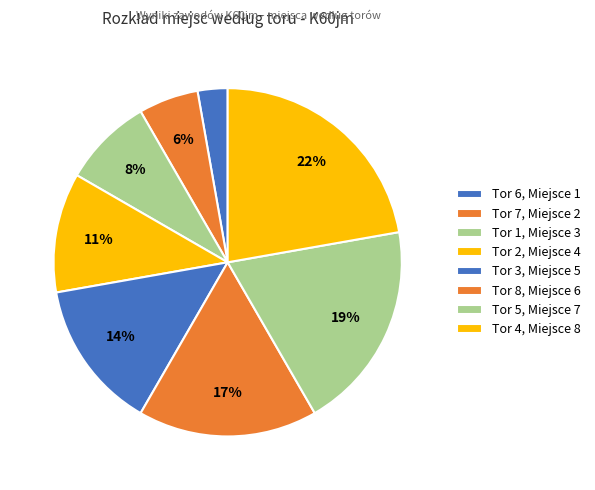

How many segments does this pie chart have?

8